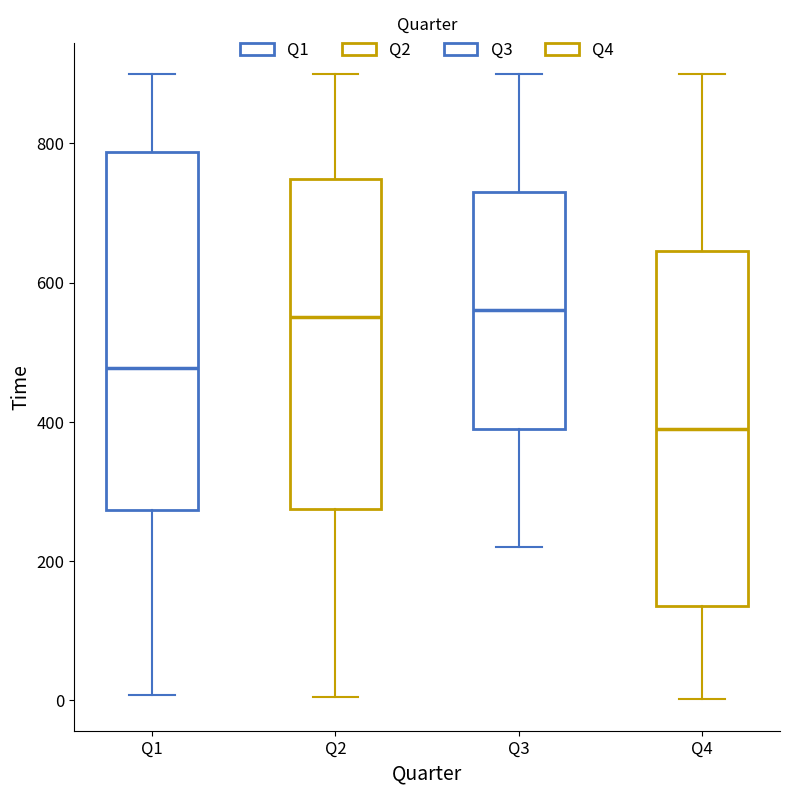

Reading left to right, read every box against the y-axis: the position of its median line, the range the box covers, and the ends of its whiskers. The values are not printed on the chart, so give them approximately, as read against the axis.

Q1: median 480, box 280 to 780, whiskers 0 to 900
Q2: median 560, box 280 to 740, whiskers 0 to 900
Q3: median 560, box 400 to 740, whiskers 220 to 900
Q4: median 400, box 140 to 640, whiskers 0 to 900